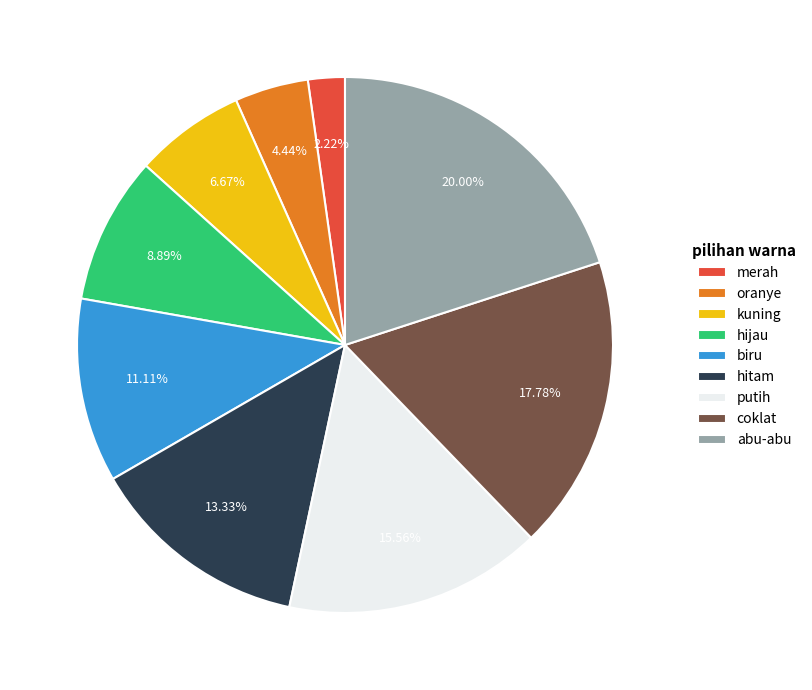

Which has a higher value, putih or oranye?

putih